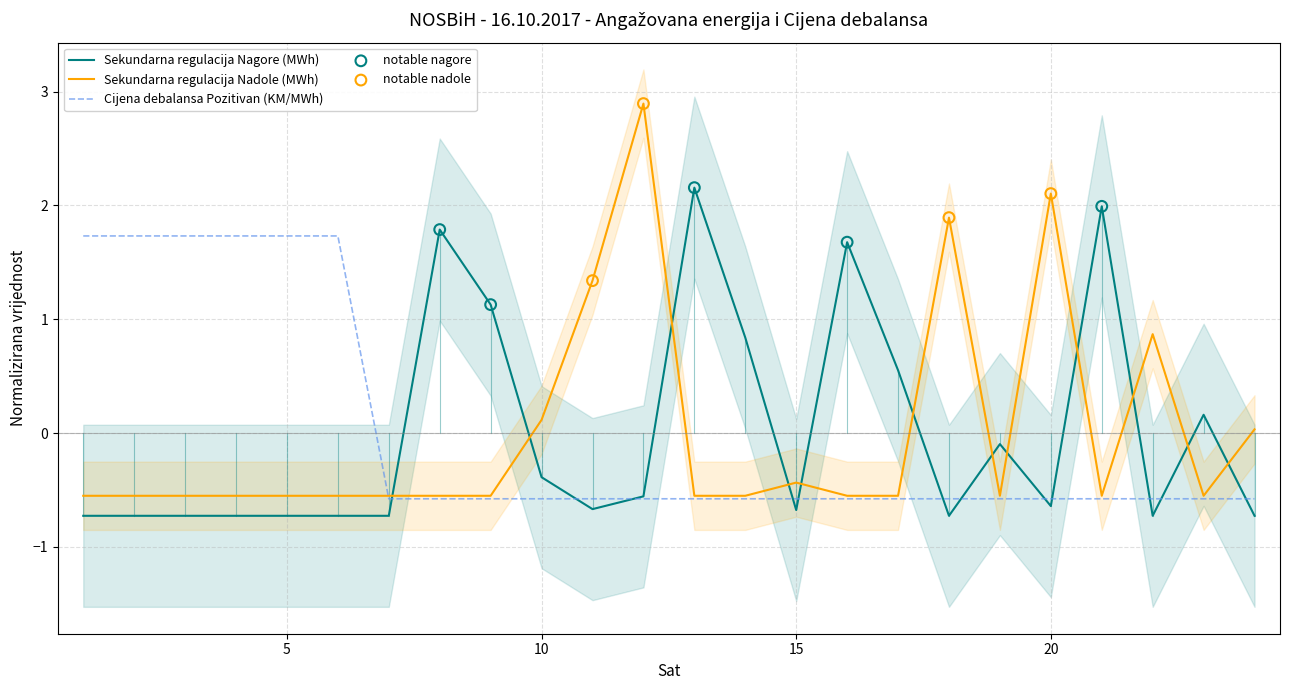

At which category is the sum across all series the highest?

12